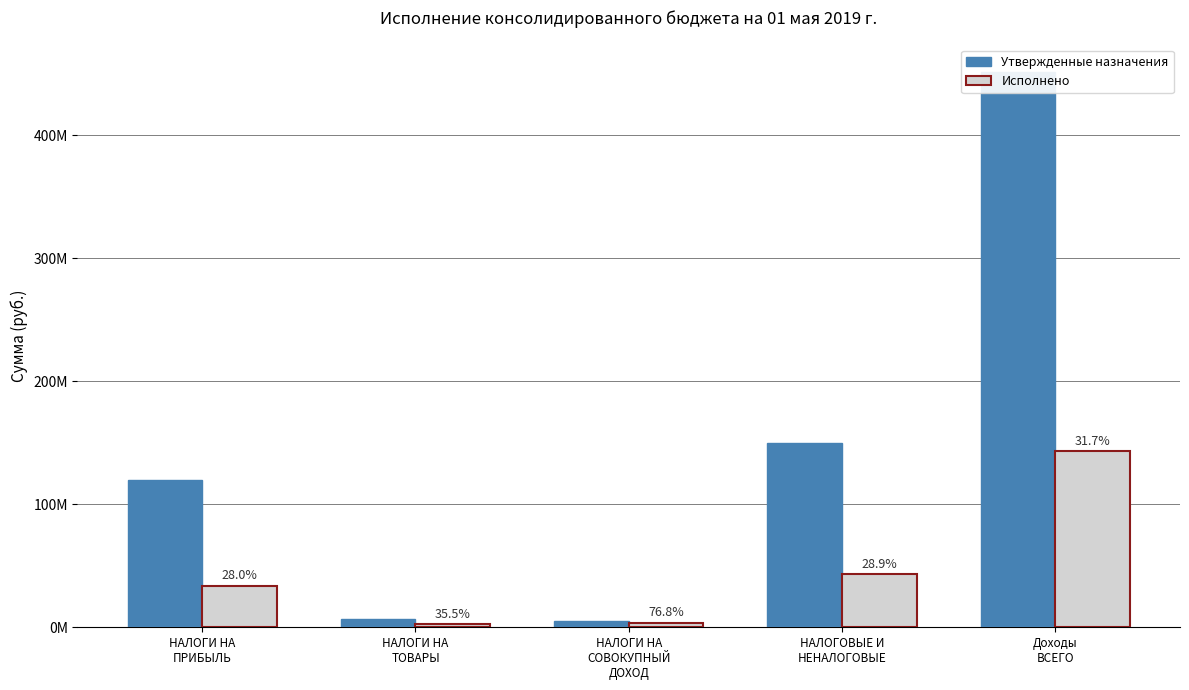

What is the difference between the second highest and second lowest values in the Утвержденные назначения series?

142507073.0